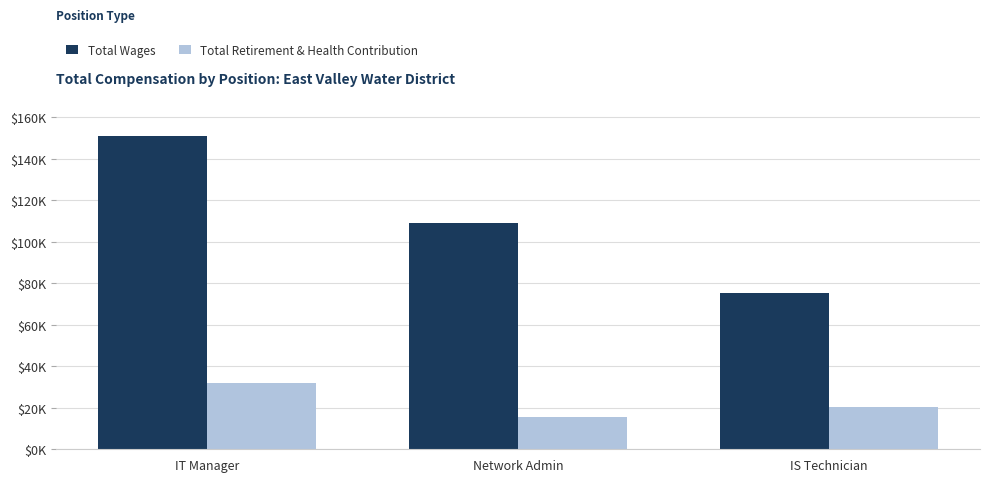

List the series in order of their peak value, lowest first.

Total Retirement & Health Contribution, Total Wages